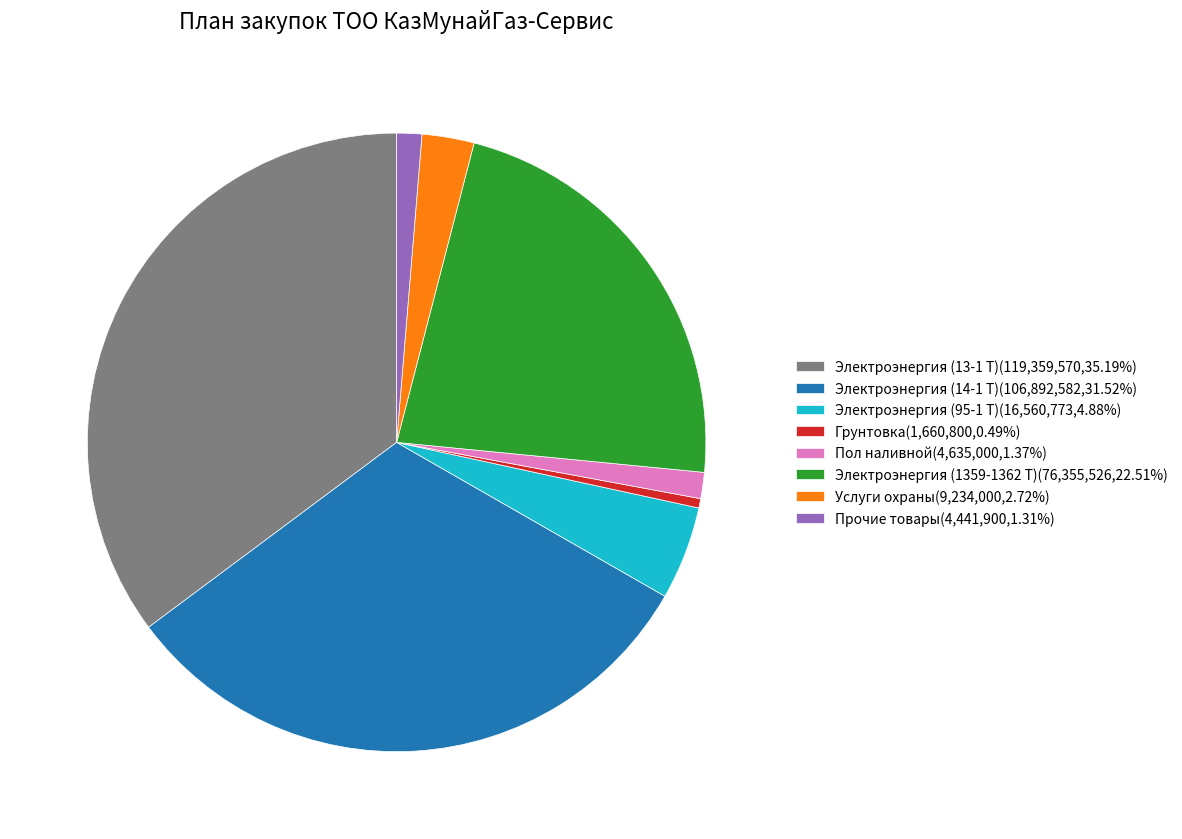

What is the ratio of the value at Электроэнергия (1359-1362 Т)(76,355,526,22.51%) to the value at Электроэнергия (14-1 Т)(106,892,582,31.52%)?

0.7